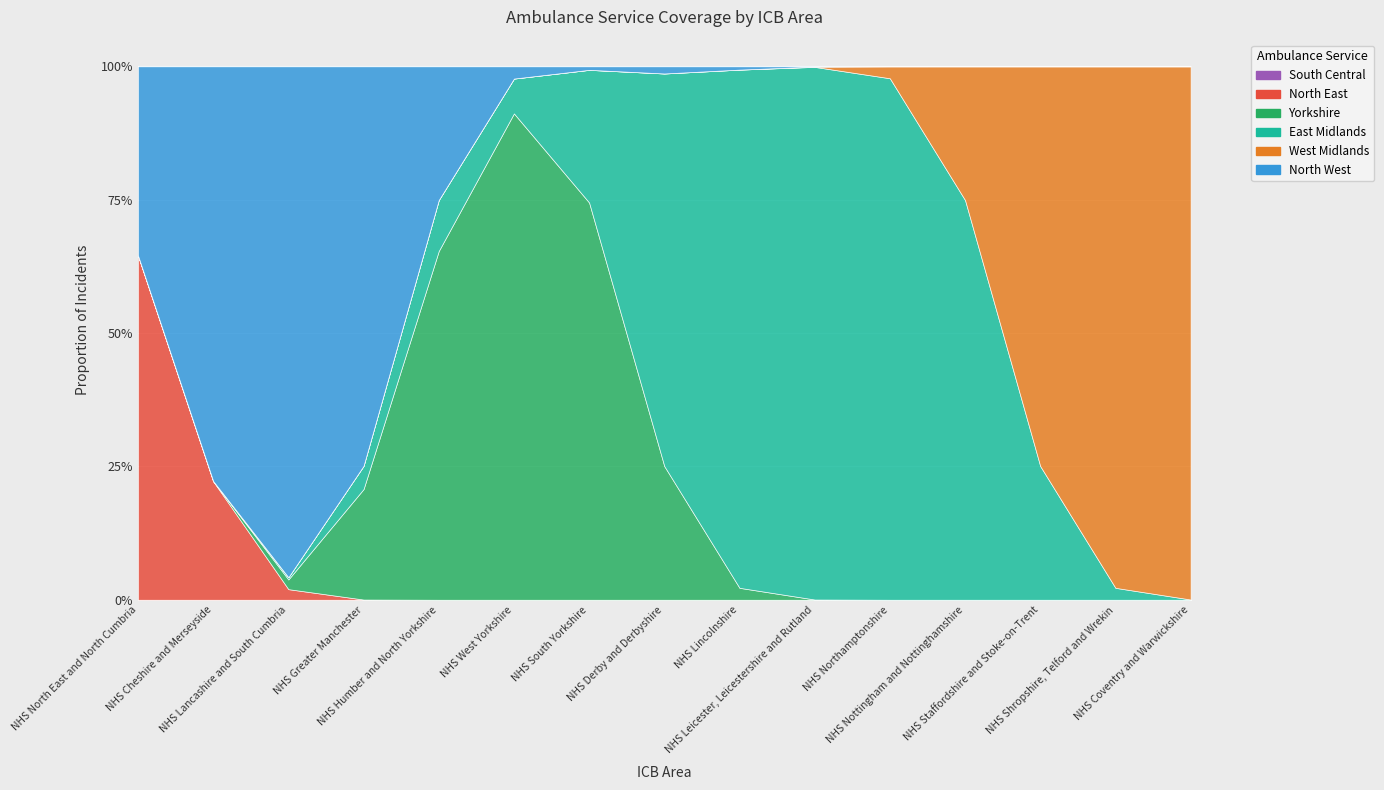

What position from the right is NHS Northamptonshire?

5